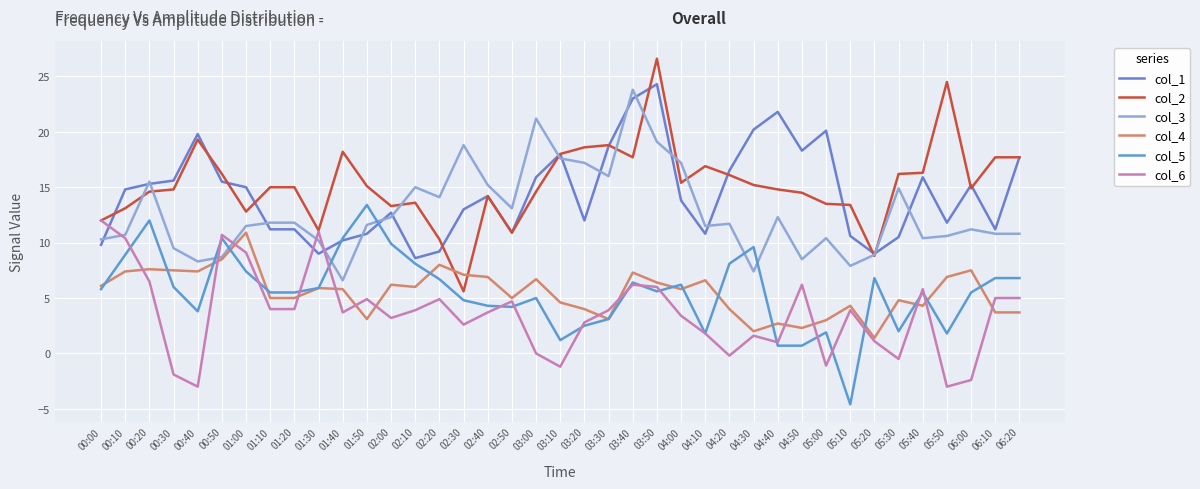

Where is the first local maximum for col_1?

00:40